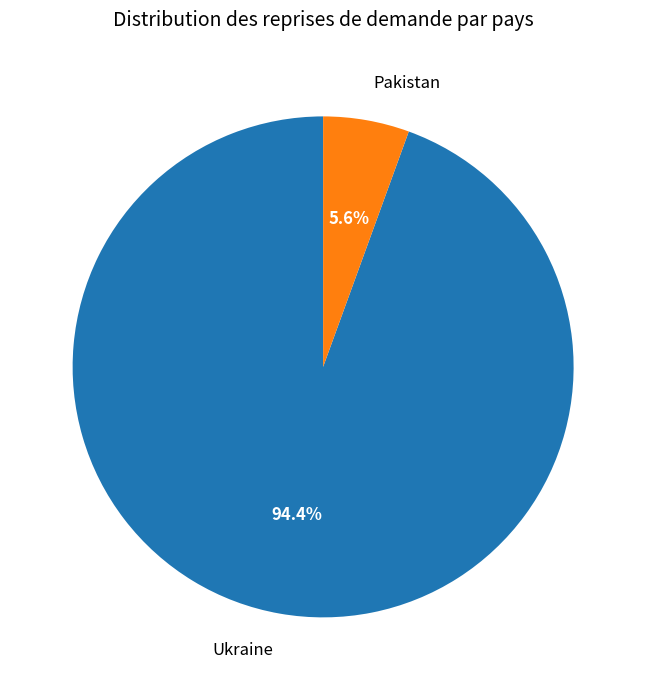

Rank the categories by value from lowest to highest.

Pakistan, Ukraine